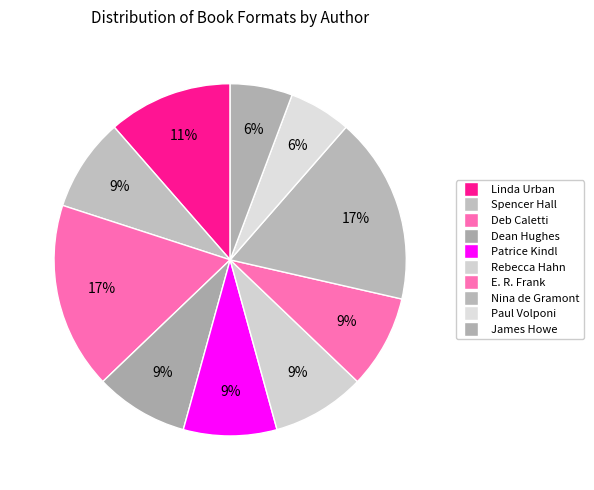

How many slices are in this pie chart?

10